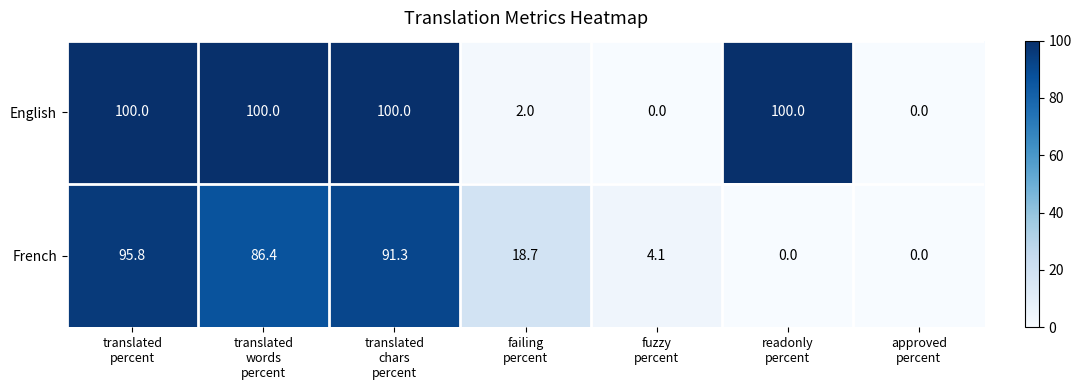

Which series has the largest range (max minus min)?

English